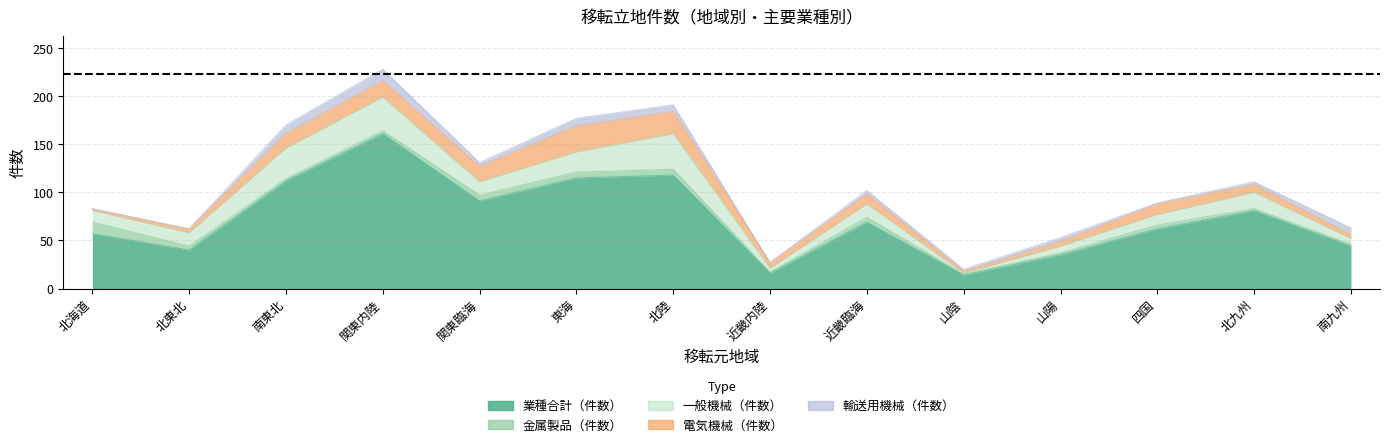

What is the sum of the 輸送用機械（件数） values at 南九州 and 北東北?

7